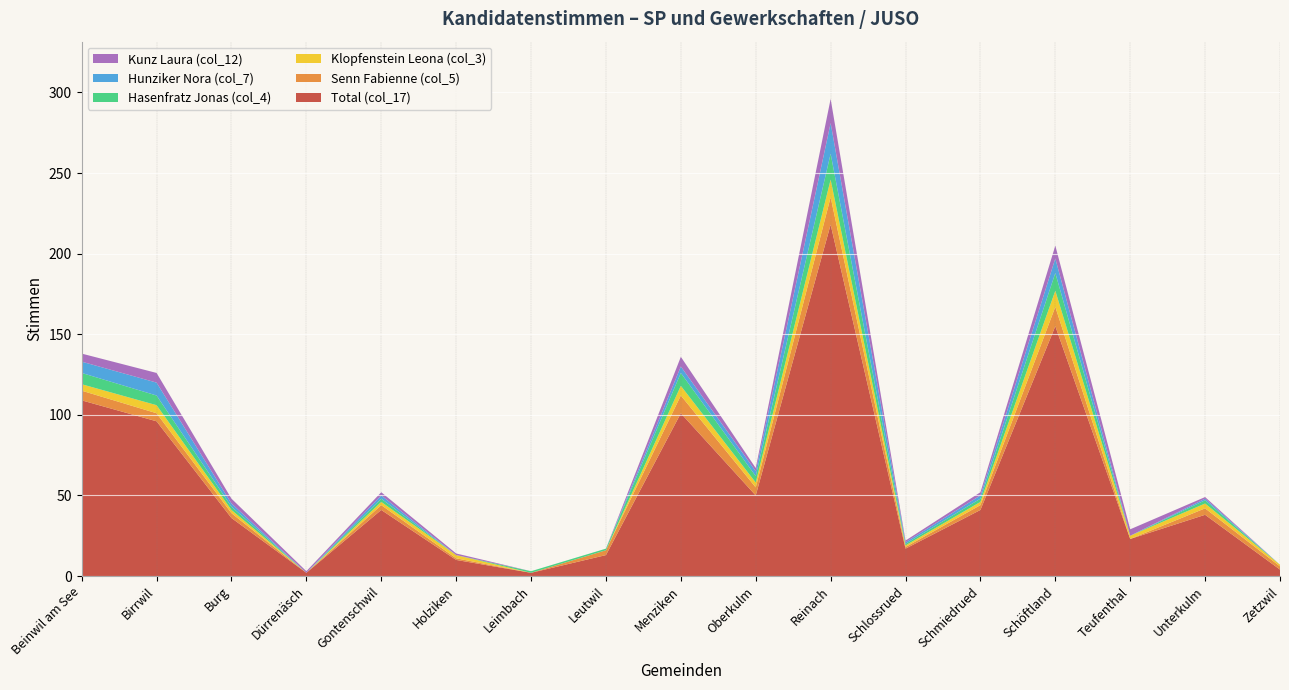

Reading left to right, transcribe all the data shown in this chart.

Total (col_17): 109	96	36	2	41	10	2	13	101	50	218	17	41	155	23	38	4
Senn Fabienne (col_5): 6	5	3	0	3	1	0	3	11	5	17	1	3	12	0	4	2
Klopfenstein Leona (col_3): 4	5	2	0	2	2	0	0	6	3	11	1	2	10	2	3	1
Hasenfratz Jonas (col_4): 7	6	2	0	2	0	1	1	8	4	16	1	2	11	0	2	0
Hunziker Nora (col_7): 7	8	2	0	2	0	0	0	4	3	19	1	2	9	0	1	0
Kunz Laura (col_12): 5	6	3	1	2	1	0	0	6	2	15	1	2	8	4	1	0